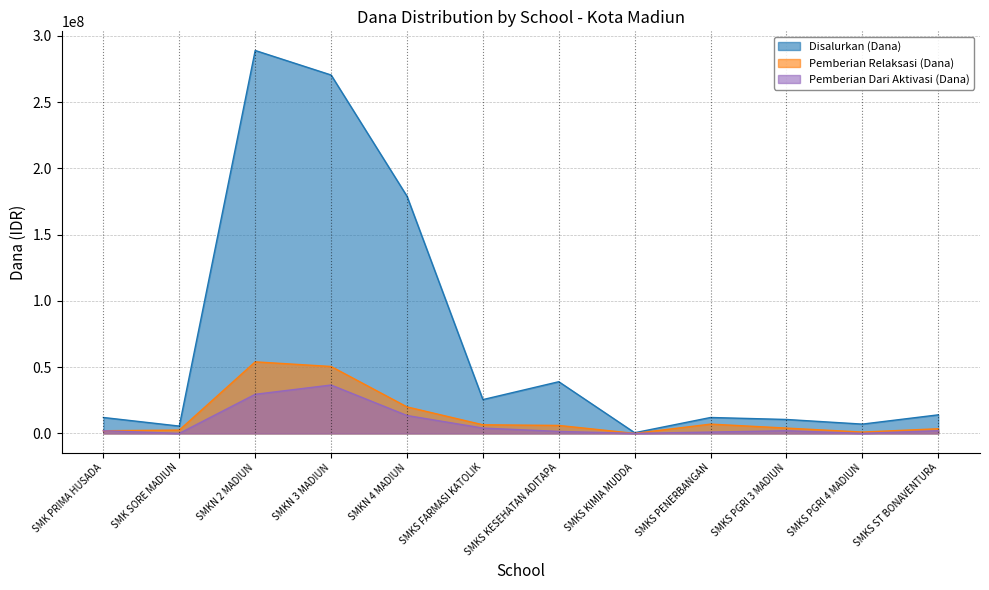

The Pemberian Dari Aktivasi (Siswa) series shows 13500000 at SMKN 4 MADIUN. True or false?

True